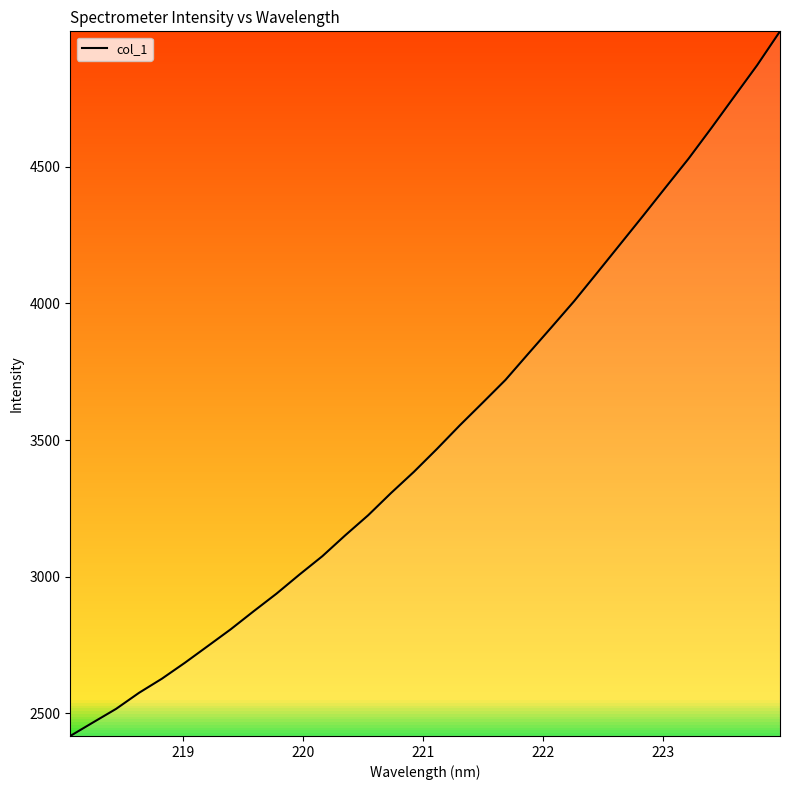

What is the minimum value shown in the chart?

2416.5